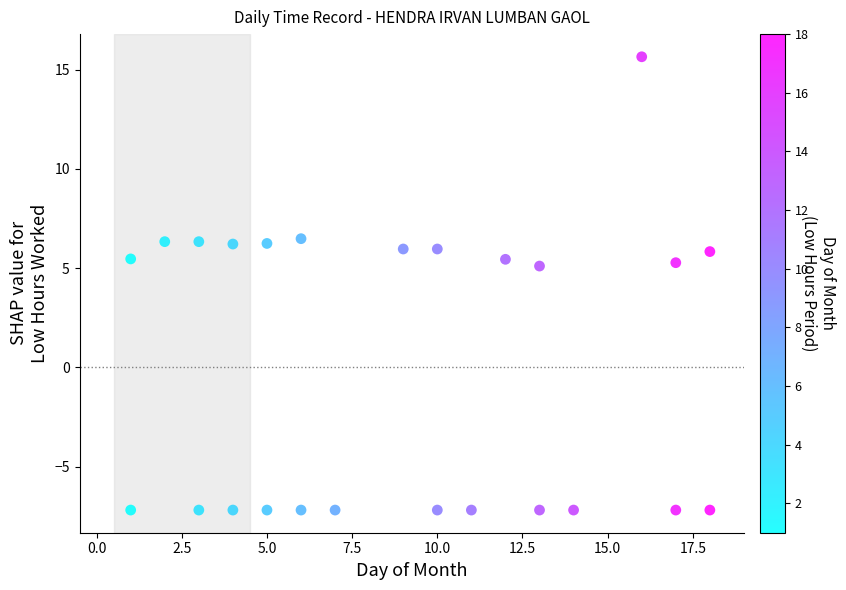

What is the range of X values (max minus min)?

17.0